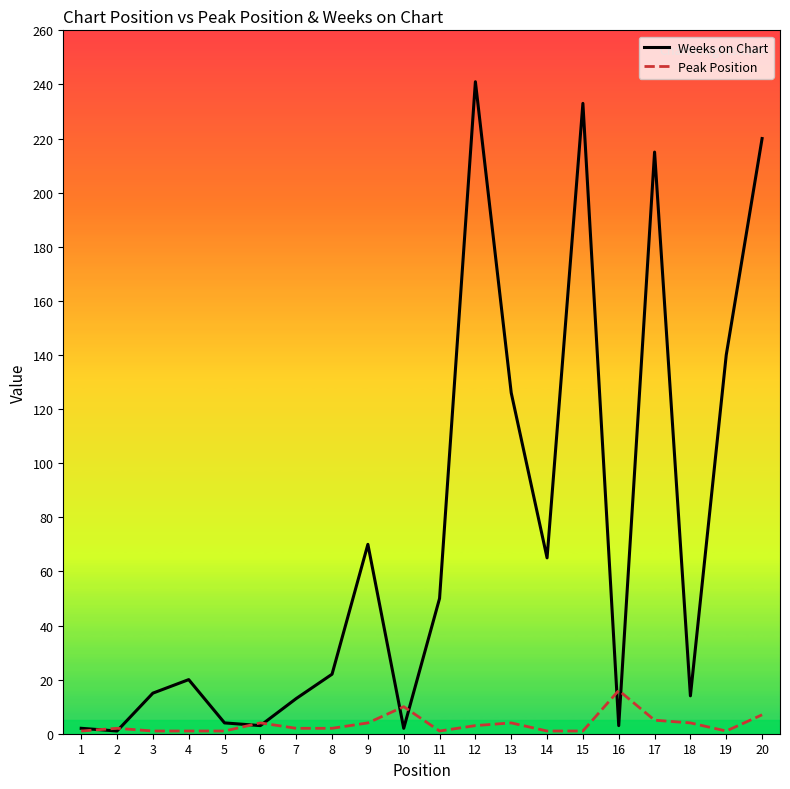

True or false: Weeks on Chart has a value of 65 at 14.

True